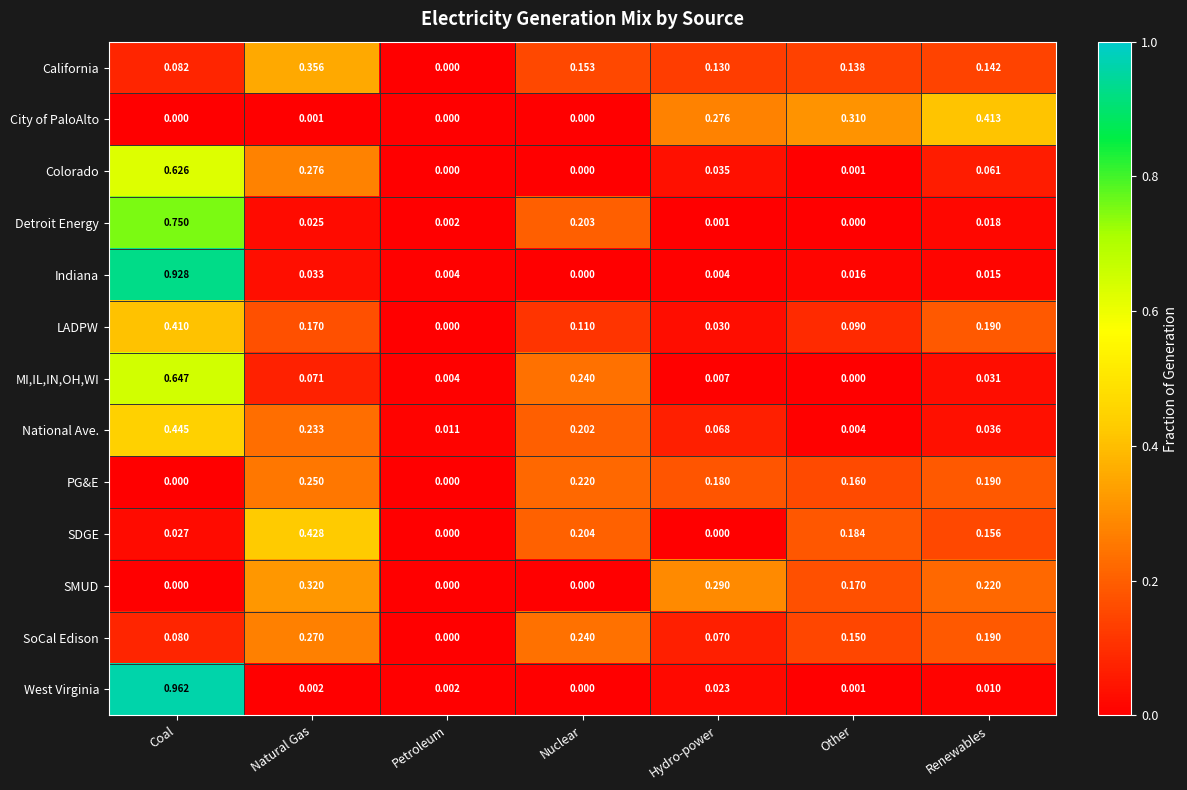

Which series has the largest total across all categories?

California